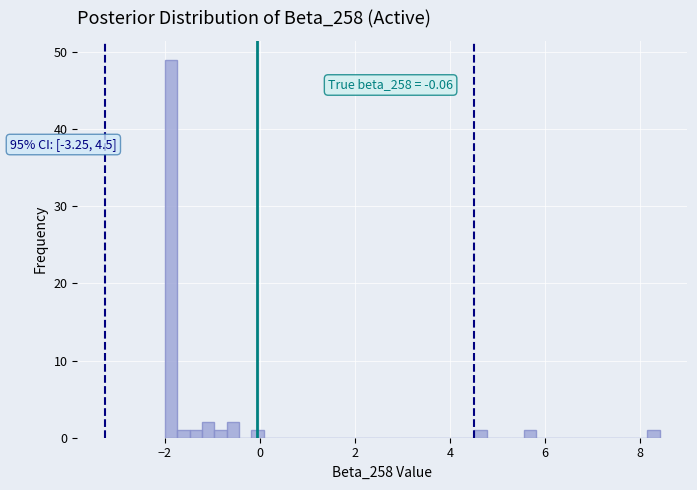

Around what value on the x-axis is the tallest bar? Give the approximate position of its centre, as read against the axis.

-1.8